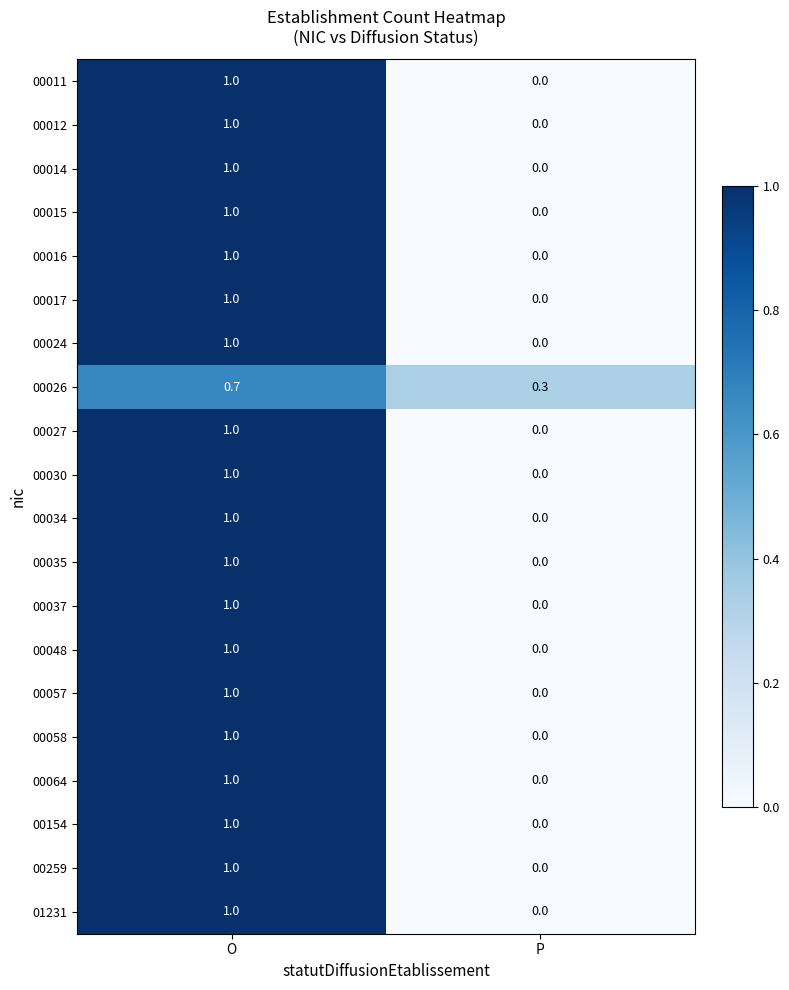

Which label corresponds to the smallest value in the chart?

P